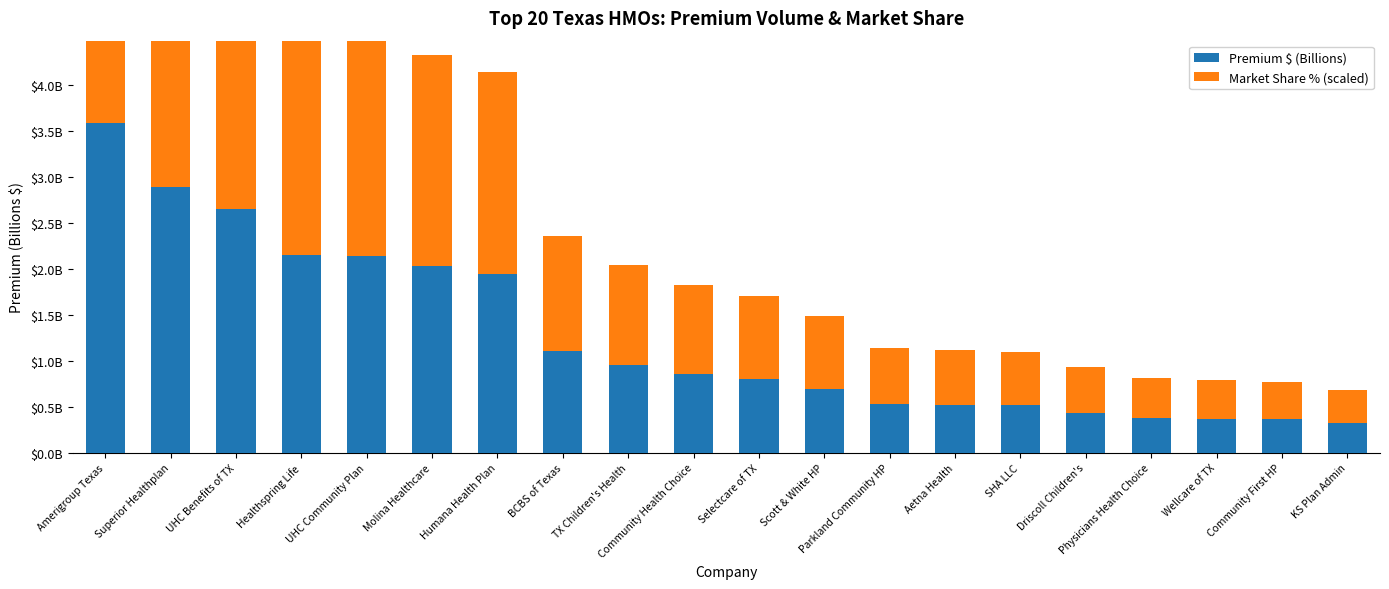

The Market Share % (scaled) series shows 2.0 at BCBS of Texas. True or false?

False